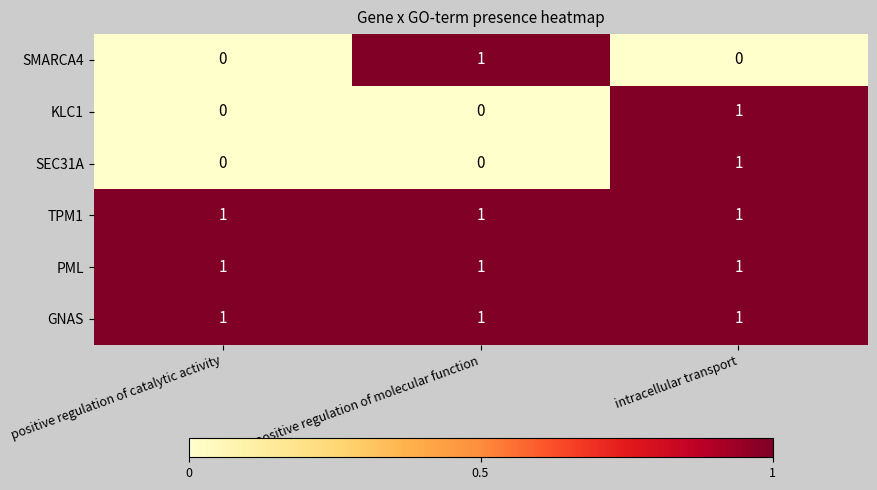

True or false: PML has a value of 1 at intracellular transport.

True